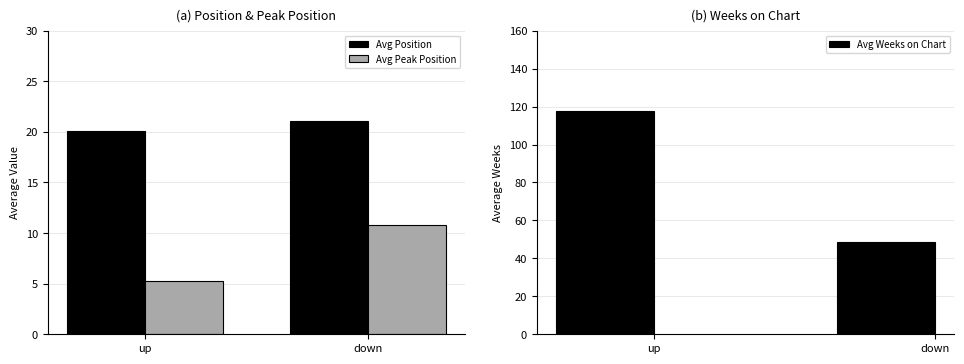

Read the Avg Position value at up.

20.1